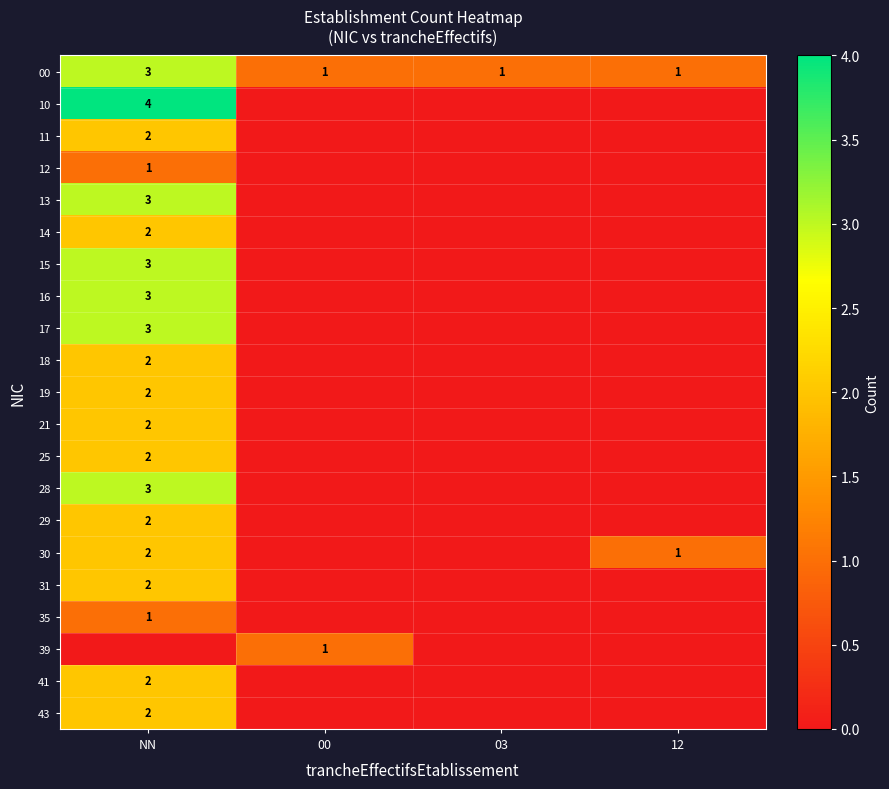

At which category is the sum across all series the highest?

NN